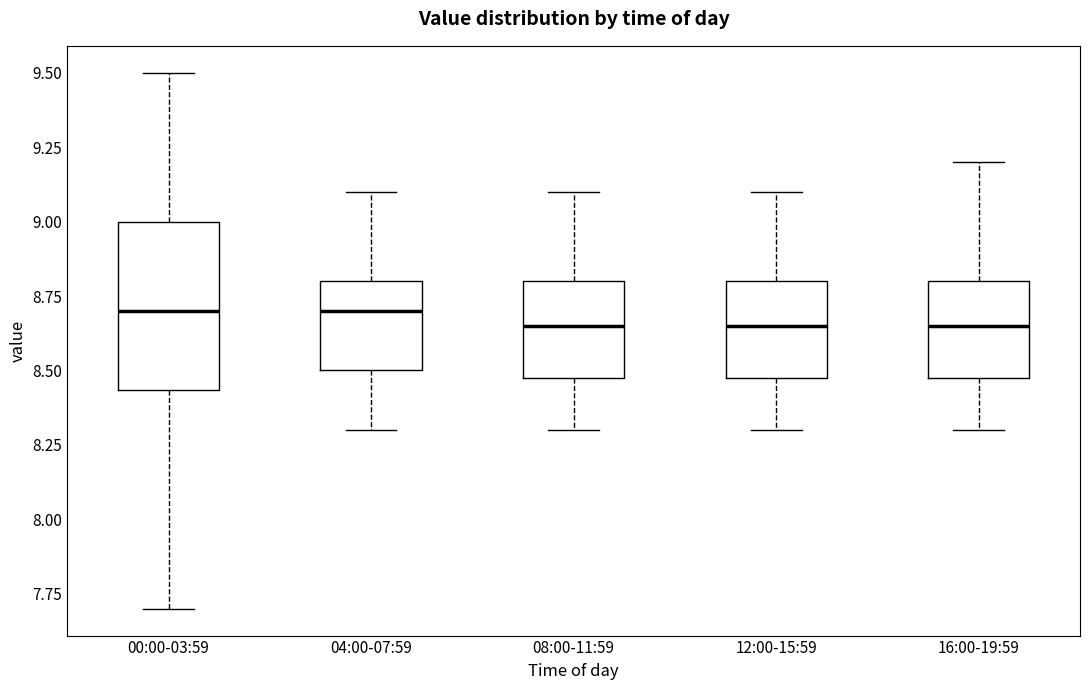

Where is the upper edge of the box for 00:00-03:59 on the y-axis? The values are not printed on the chart, so give them approximately, as read against the axis.

9.00